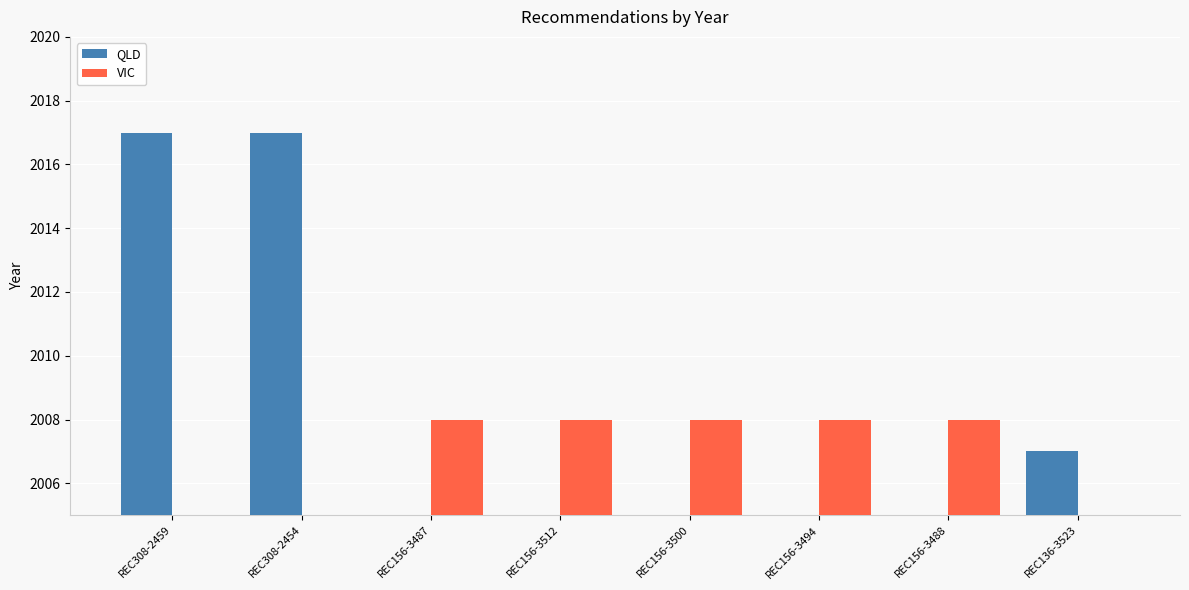

Are the bars horizontal?

No